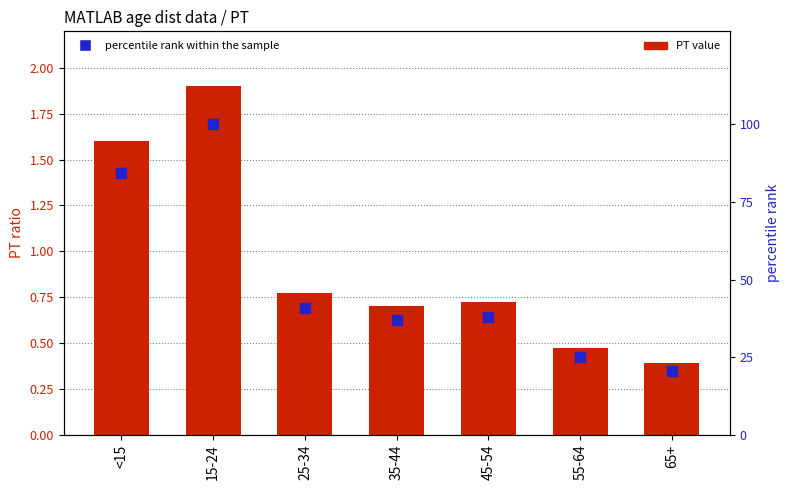

Which series has the largest total across all categories?

percentile rank within the sample